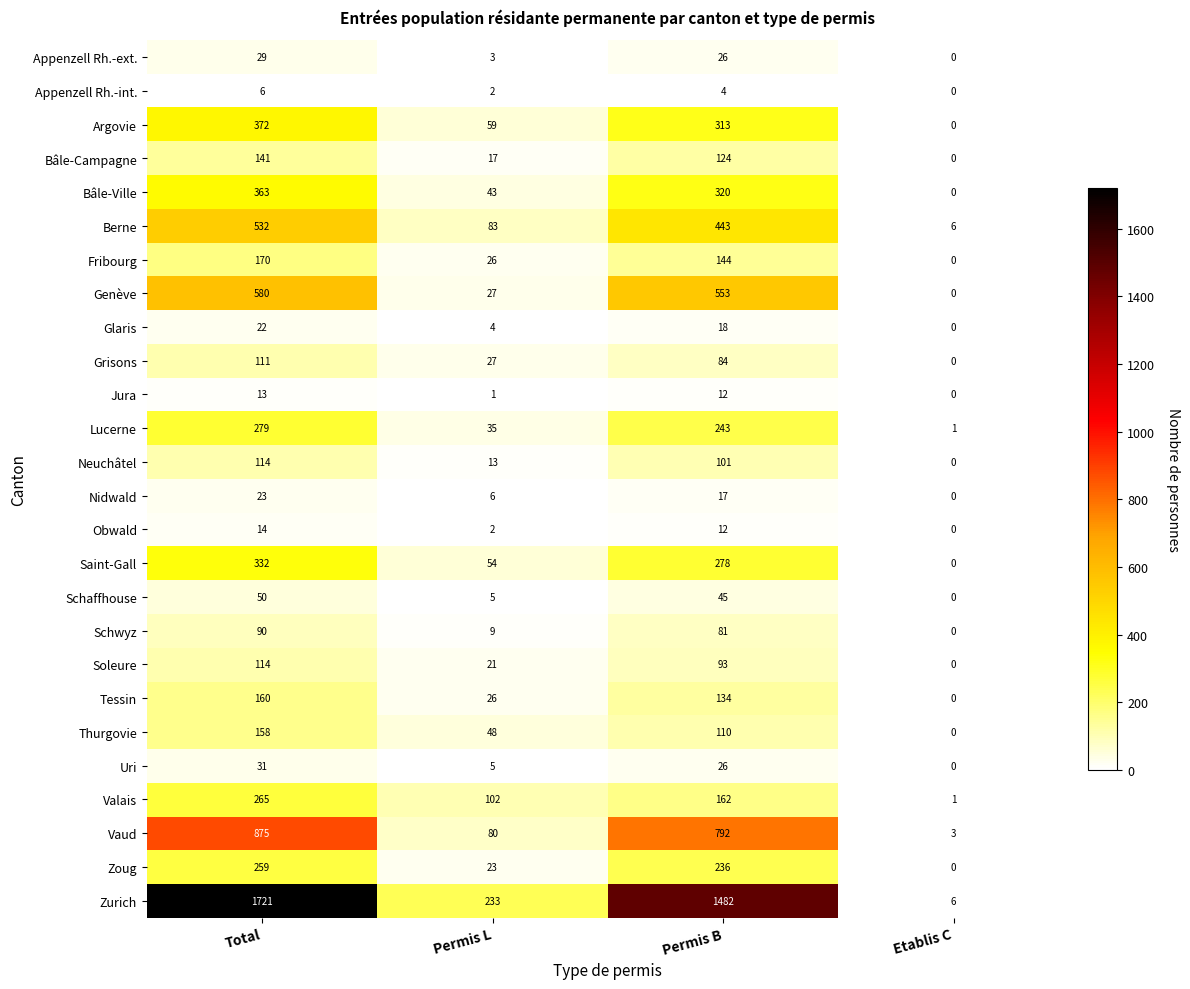

What is the total value across all series at Total?

6824